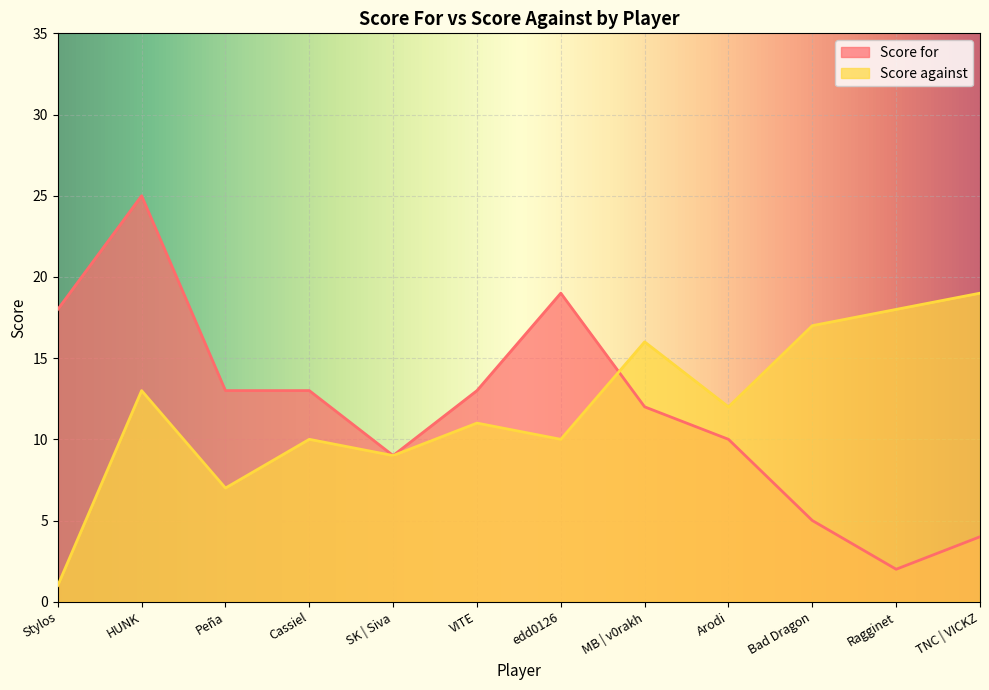

What position from the left is MB | v0rakh?

8